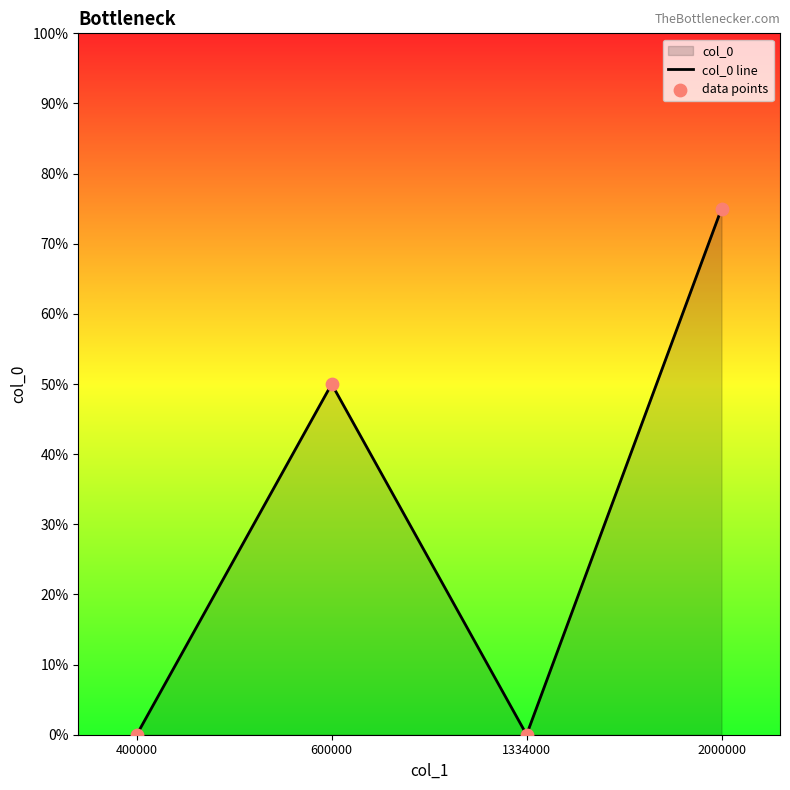

At which category is the sum across all series the highest?

2000000